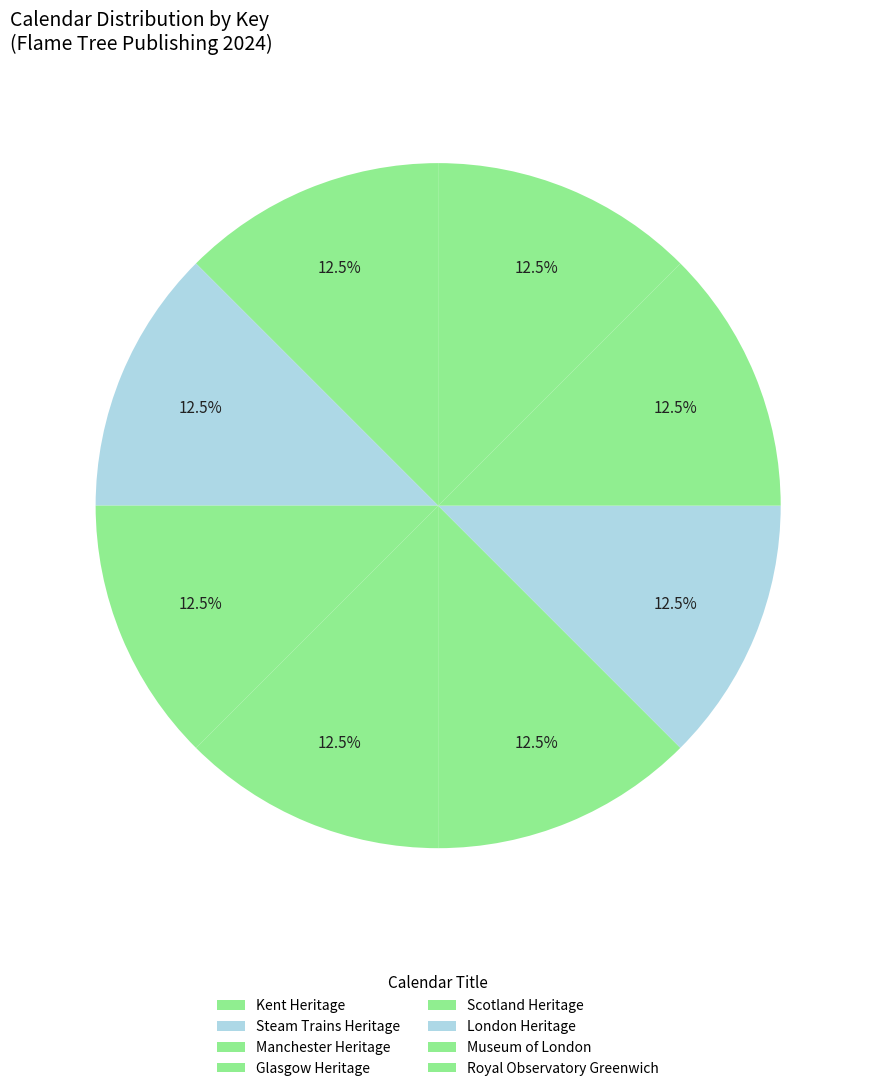

Count the number of slices in the pie.

8